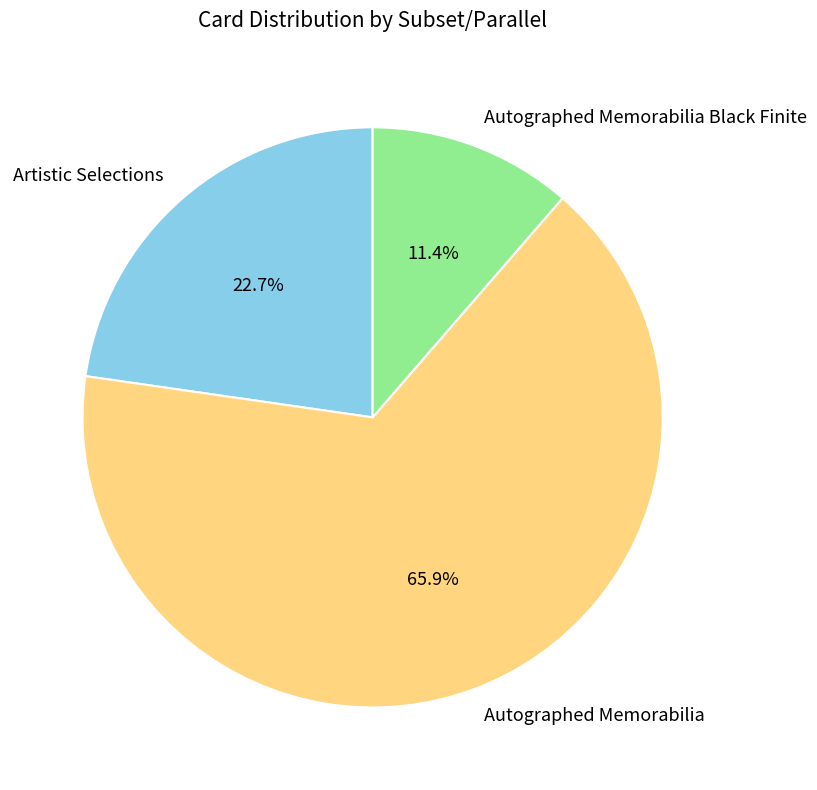

The Autographed Memorabilia slice represents 66% of the pie. True or false?

True